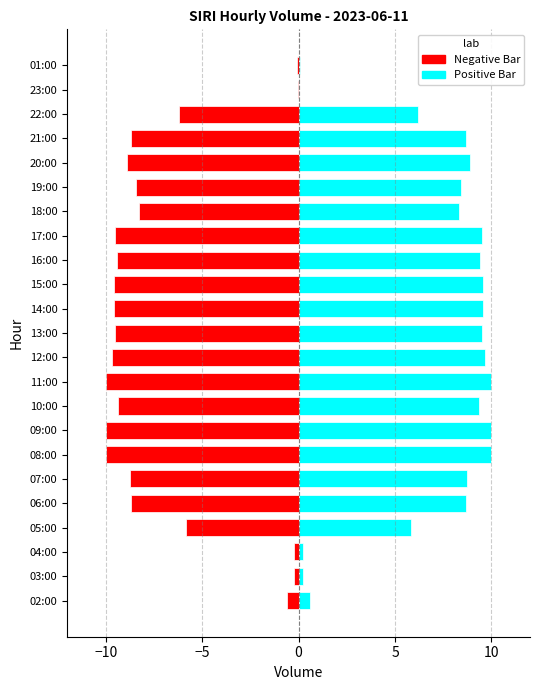

The Negative Bar series shows -4.3 at 12:00. True or false?

False